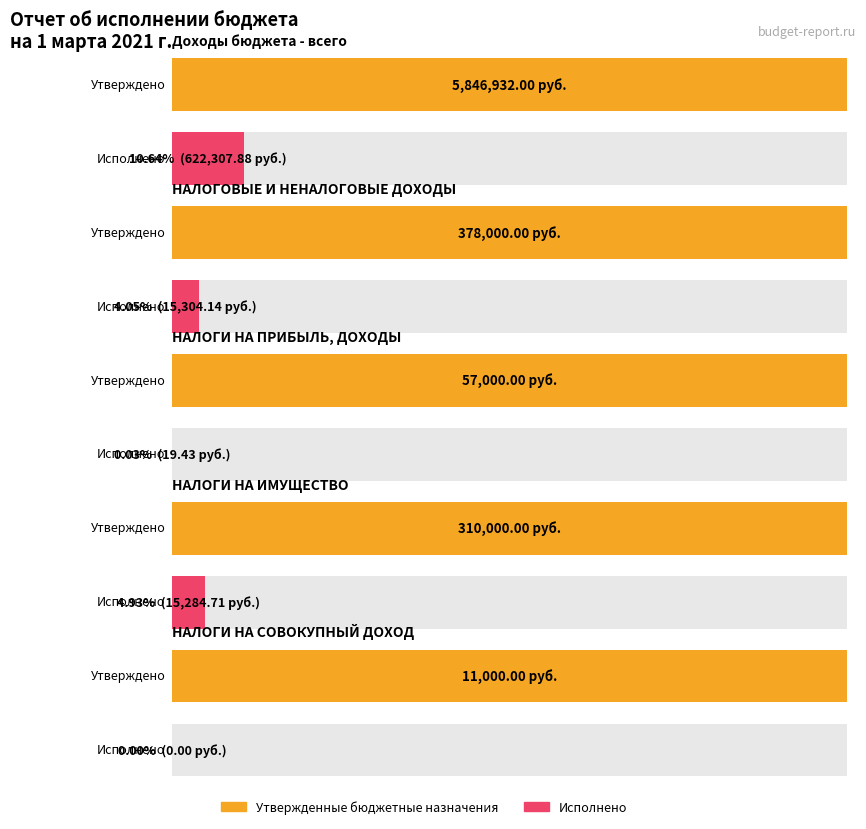

Rank the series by their average value, from lowest to highest.

Исполнено, Утвержденные бюджетные назначения